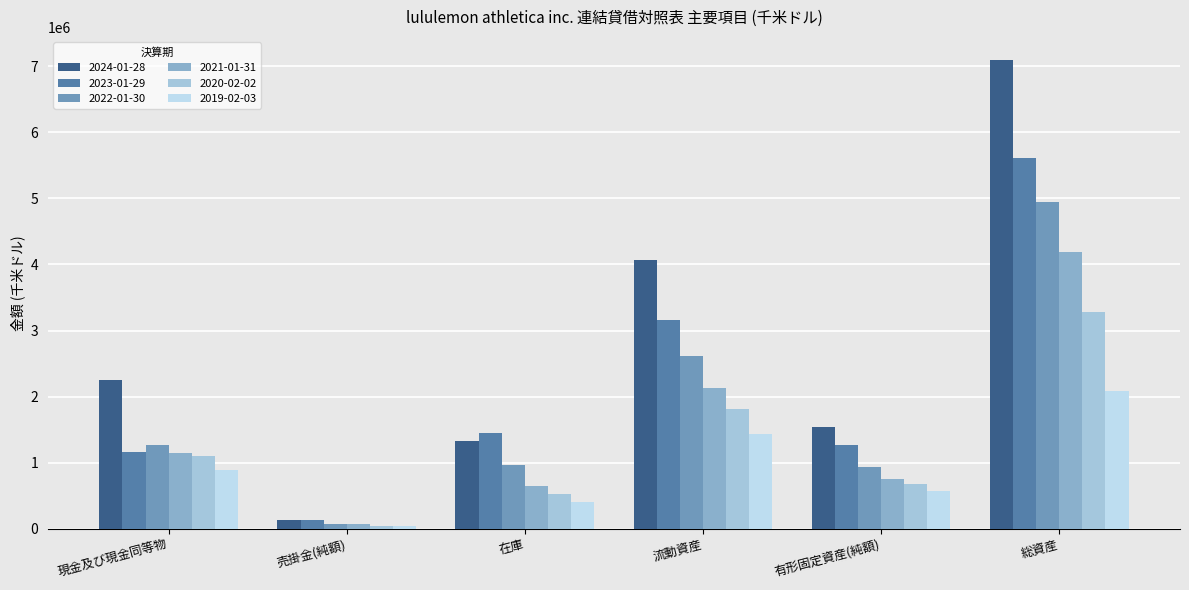

How many categories are shown in the chart?

6